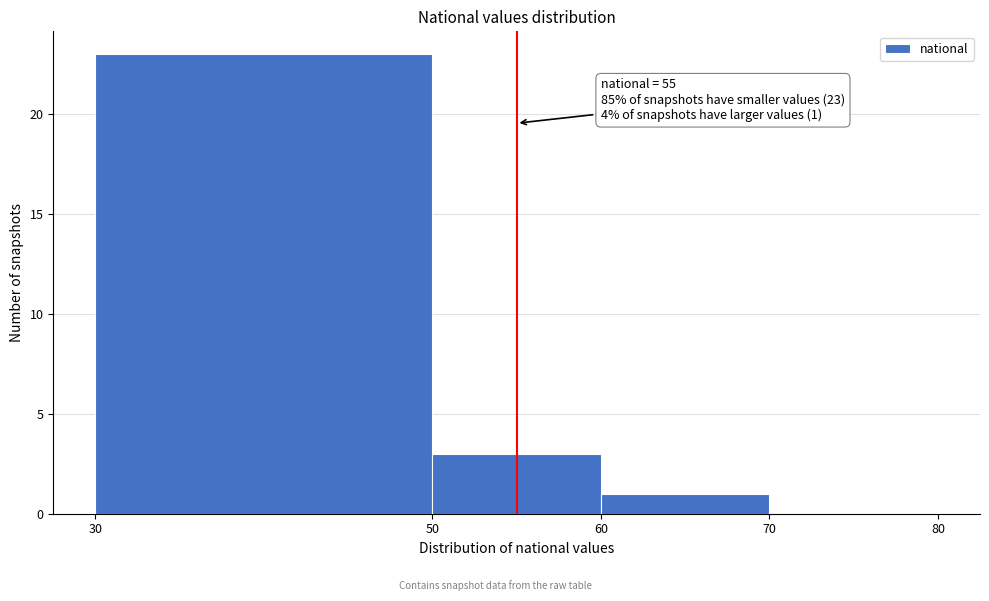

Which range on the x-axis has the tallest bar?

30 to 50